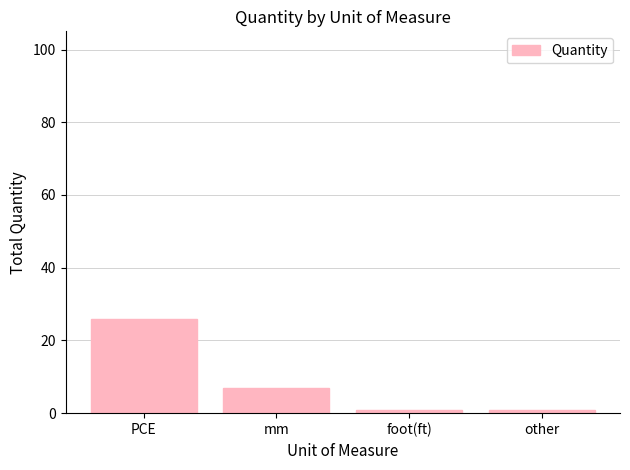

Where does the data first go above 7?

PCE